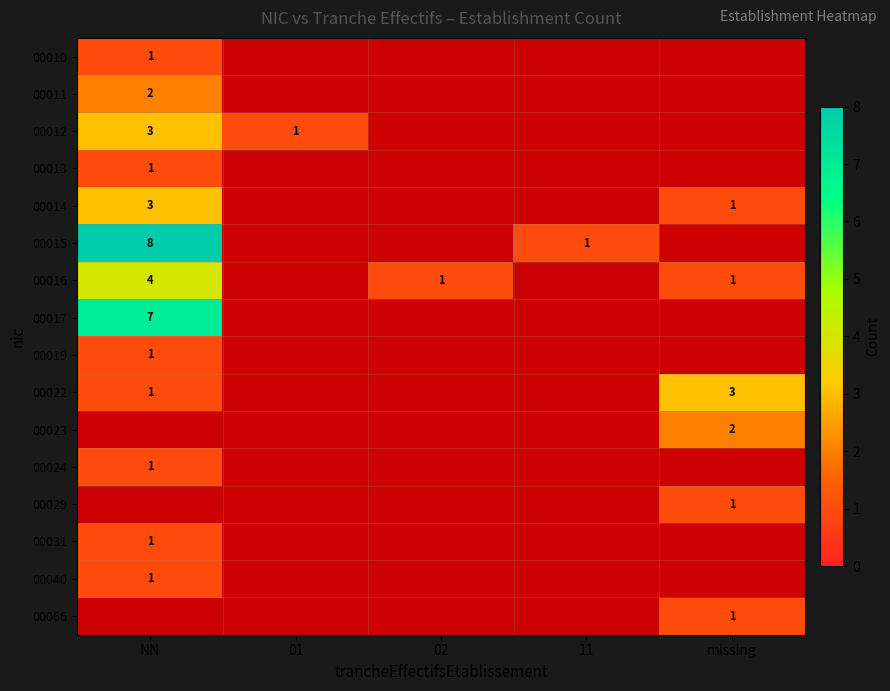

The value of 00012 at NN is 3. True or false?

True